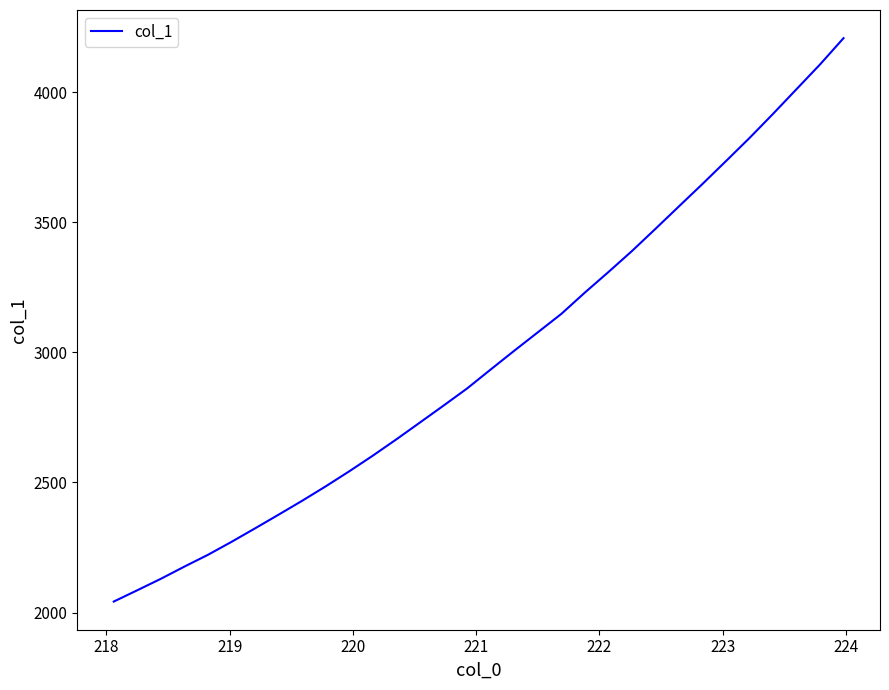

How many values are below 2934?

16